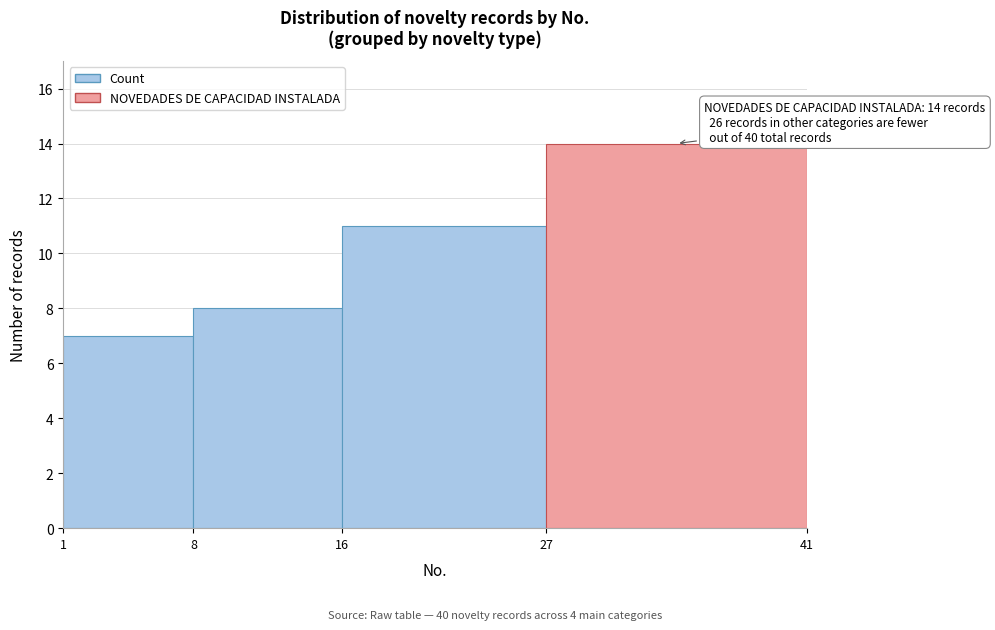

Which range on the x-axis has the tallest bar?

27 to 41